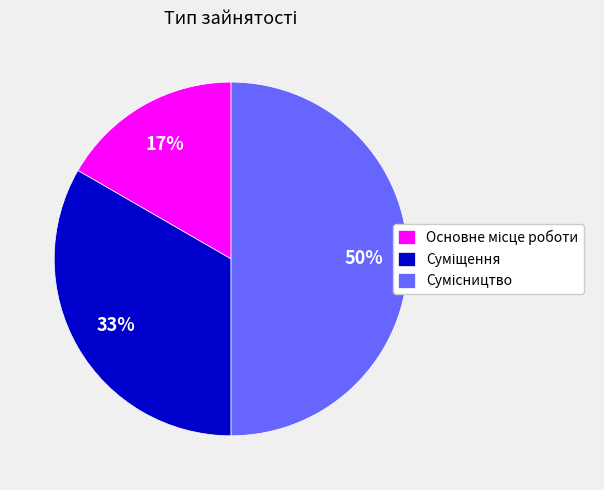

To the nearest percent, what is the difference between the largest and smallest slice percentages?

33%